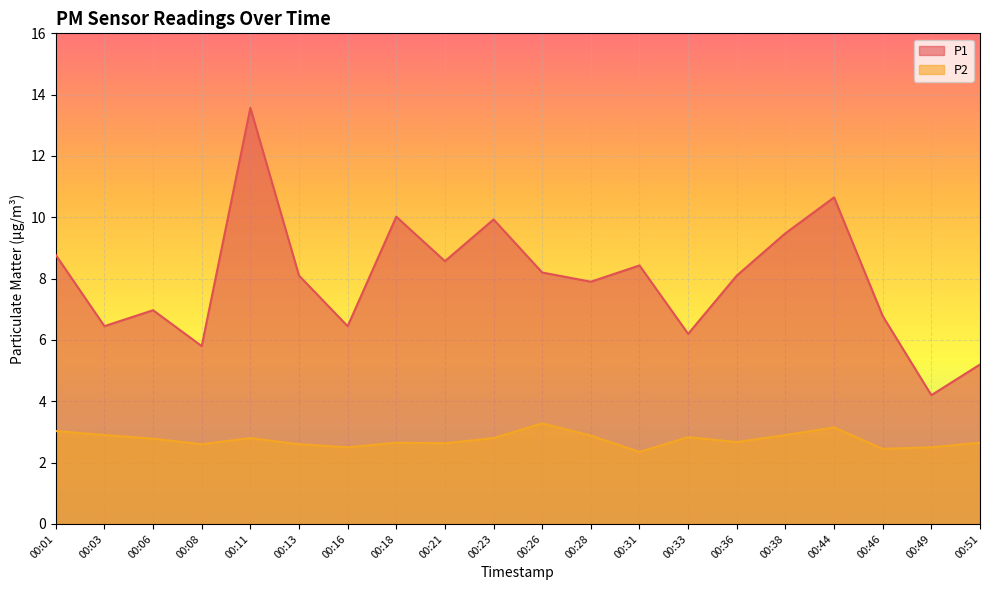

At how many categories does at least one series exceed 8?

11